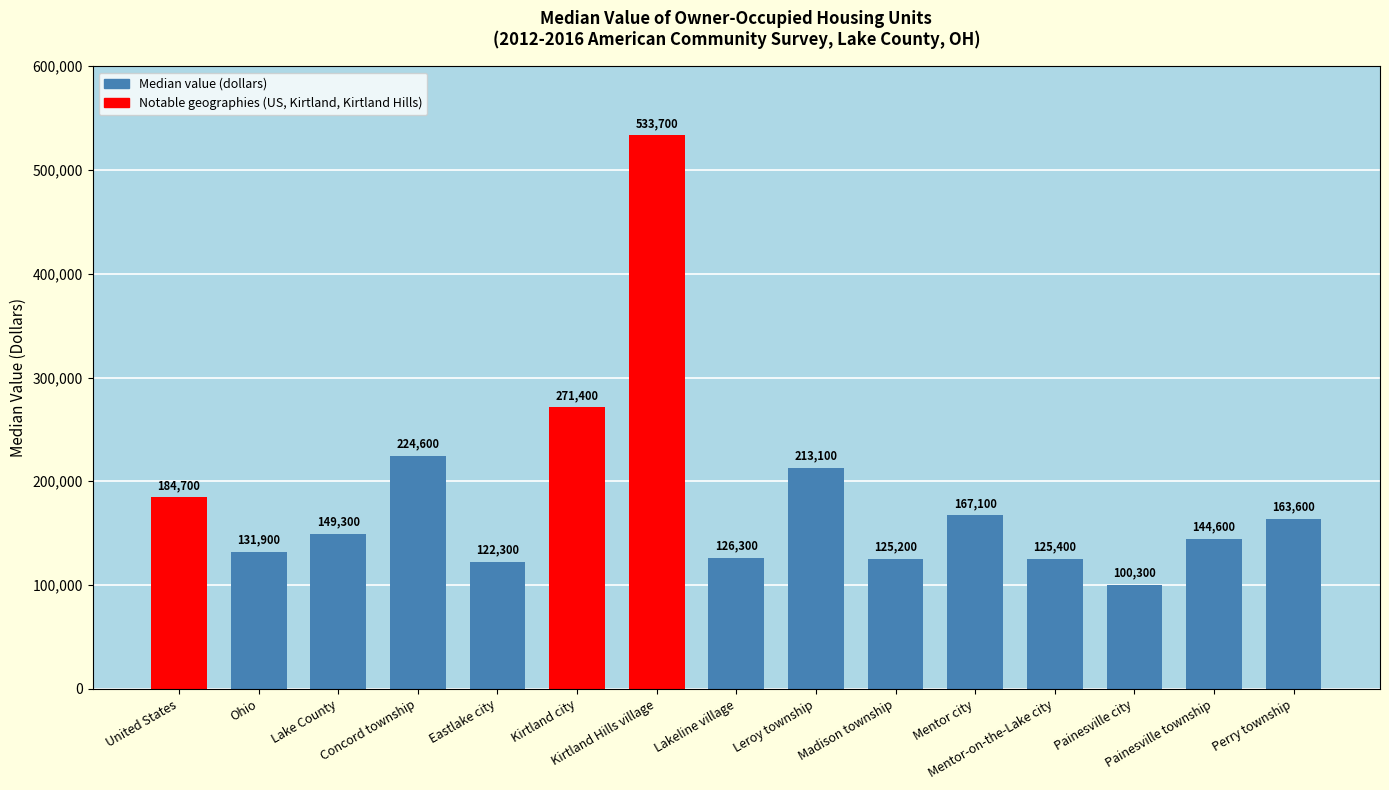

What is the change in value from Ohio to Lake County?

+17400